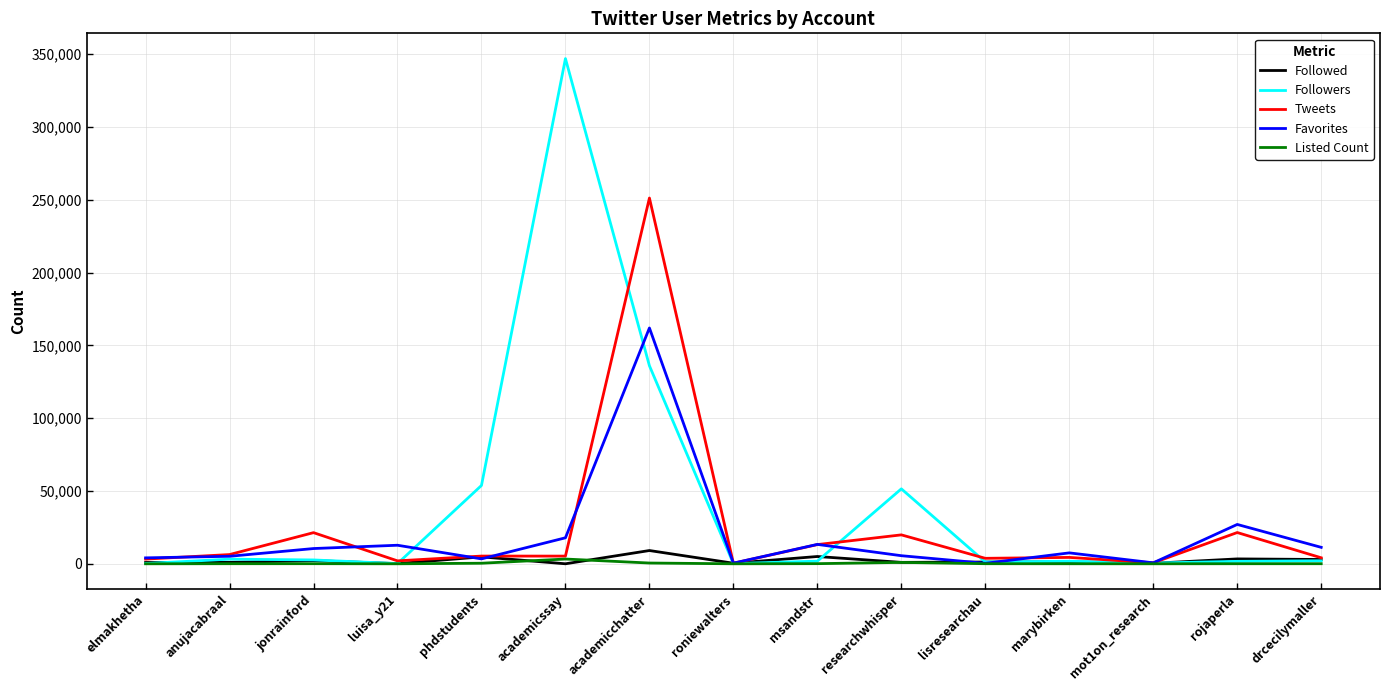

Which series has the largest total across all categories?

Followers